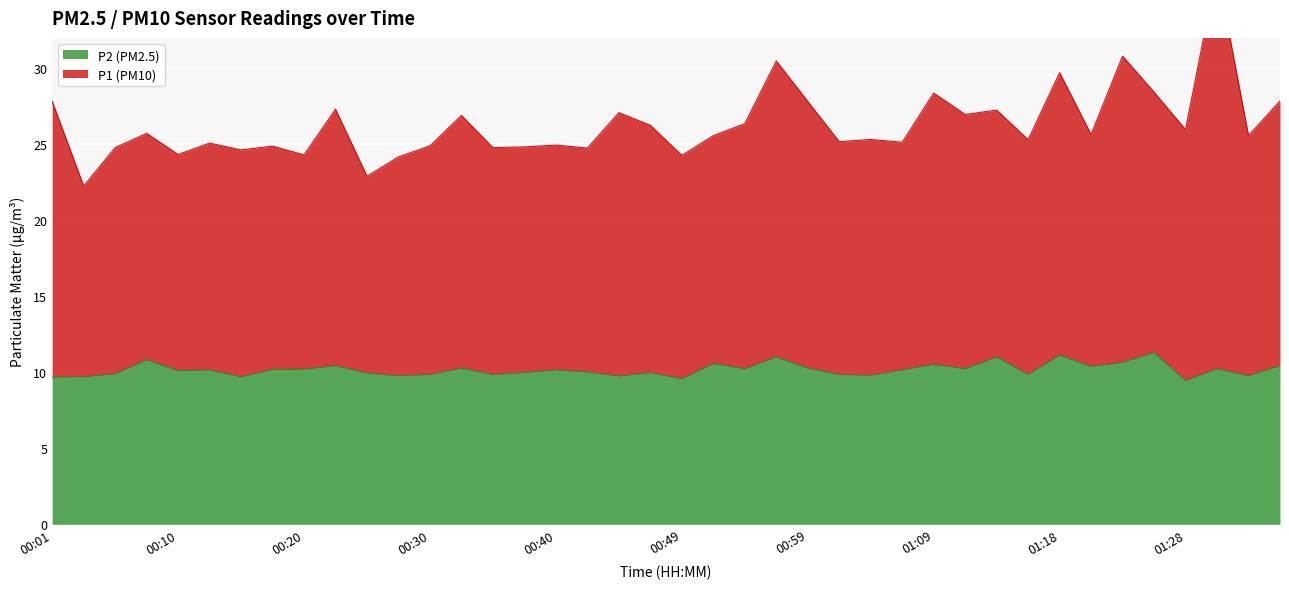

What is the sum of all P2 values?

406.8